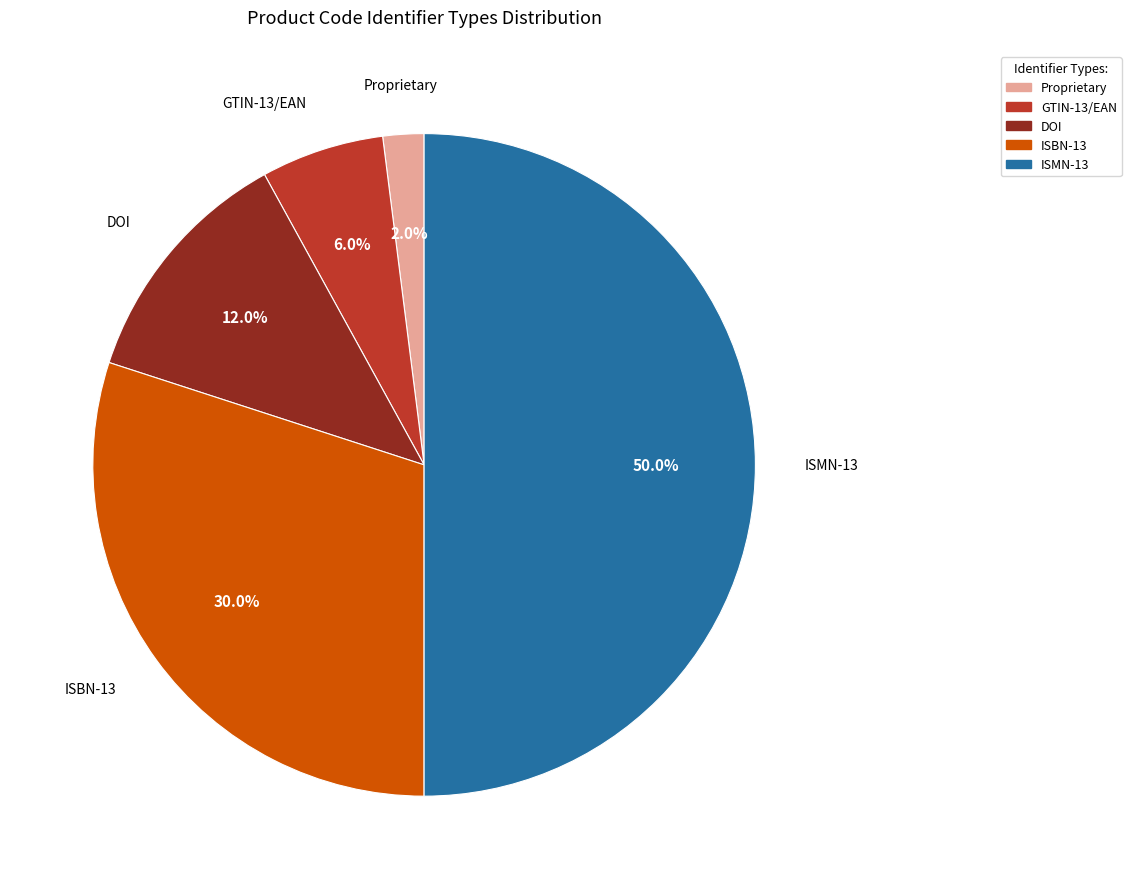

To the nearest percent, what portion does Proprietary represent?

2%